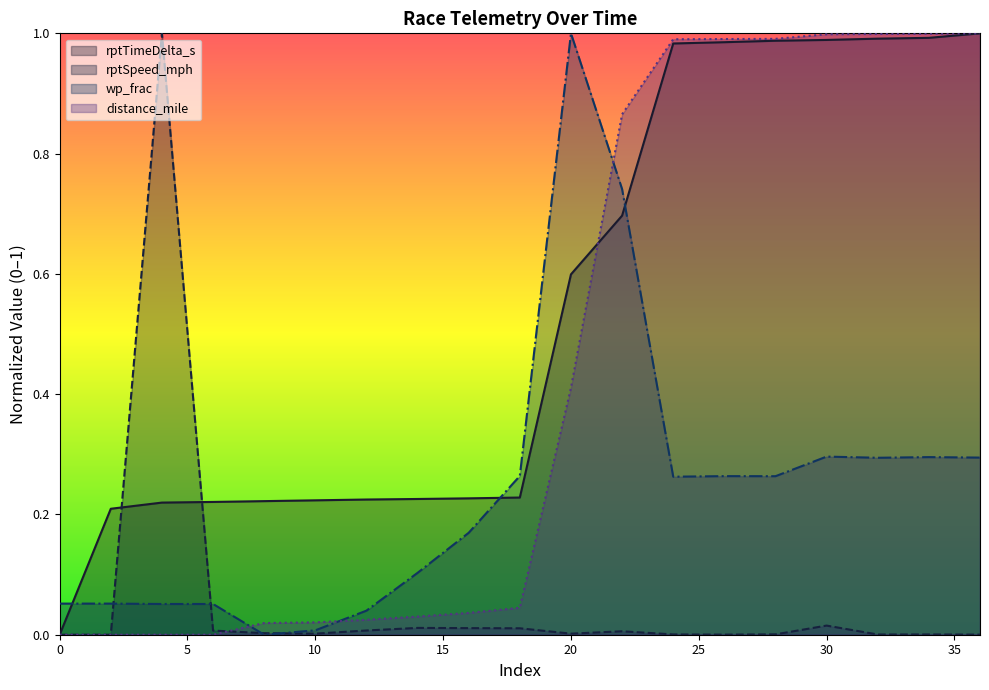

Reading left to right, what are all the values shown in this chart?

rptTimeDelta_s: 0=0.0	2=0.2	4=0.2	6=0.2	8=0.2	10=0.2	12=0.2	14=0.2	16=0.2	18=0.2	20=0.6	22=0.7	24=1.0	26=1.0	28=1.0	30=1.0	32=1.0	34=1.0	36=1.0
rptSpeed_mph: 0=0.0	2=0.0	4=1.0	6=0.0	8=0.0	10=0.0	12=0.0	14=0.0	16=0.0	18=0.0	20=0.0	22=0.0	24=0.0	26=0.0	28=0.0	30=0.0	32=0.0	34=0.0	36=0.0
wp_frac: 0=0.1	2=0.1	4=0.1	6=0.1	8=0.0	10=0.0	12=0.0	14=0.1	16=0.2	18=0.3	20=1.0	22=0.7	24=0.3	26=0.3	28=0.3	30=0.3	32=0.3	34=0.3	36=0.3
distance_mile: 0=0.0	2=0.0	4=0.0	6=0.0	8=0.0	10=0.0	12=0.0	14=0.0	16=0.0	18=0.0	20=0.4	22=0.9	24=1.0	26=1.0	28=1.0	30=1.0	32=1.0	34=1.0	36=1.0